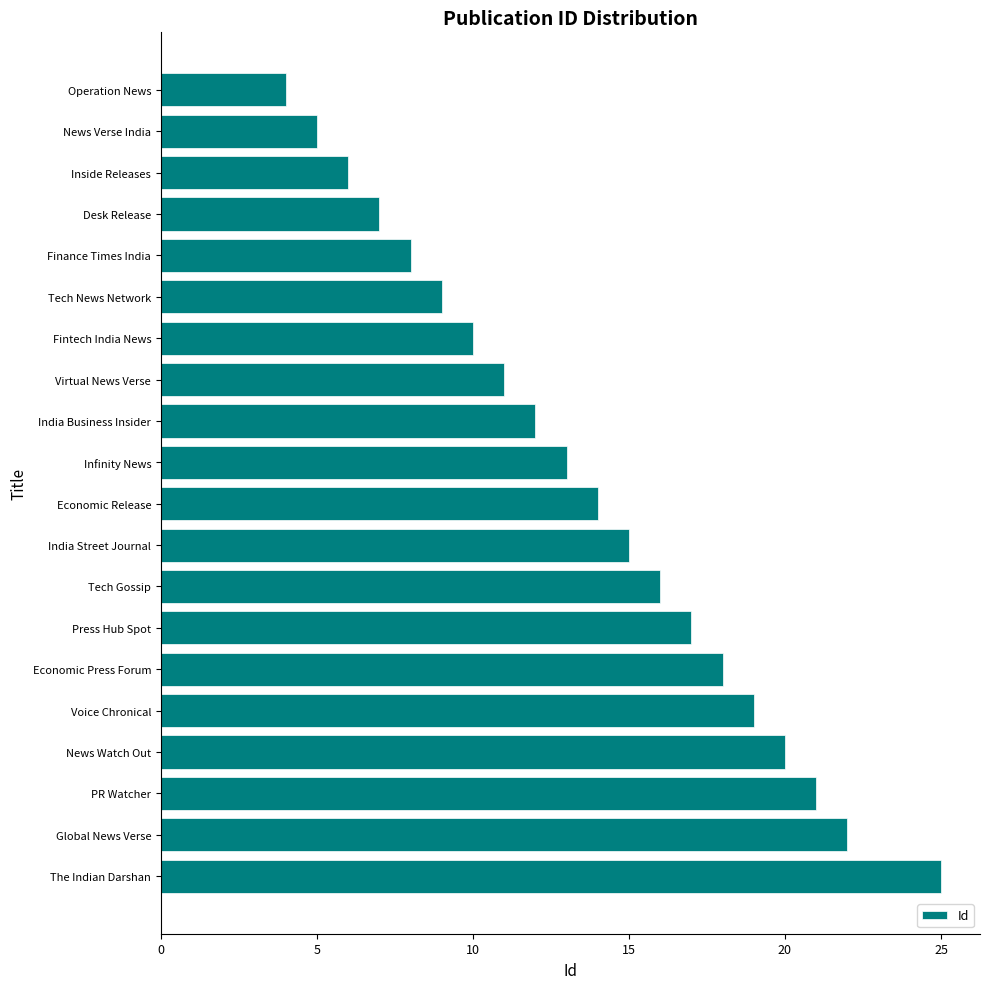

Is it true that the value at Economic Release is 14?

True